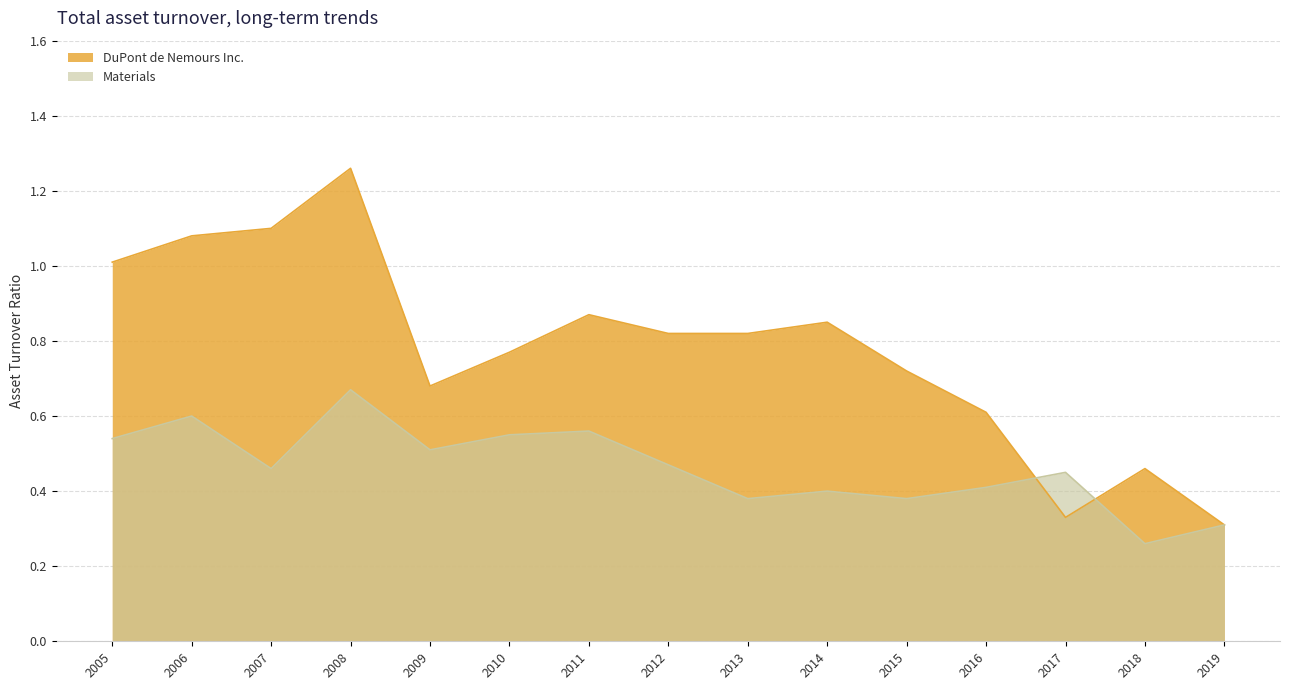

Rank the series at 2007 from lowest to highest value.

Materials, DuPont de Nemours Inc.